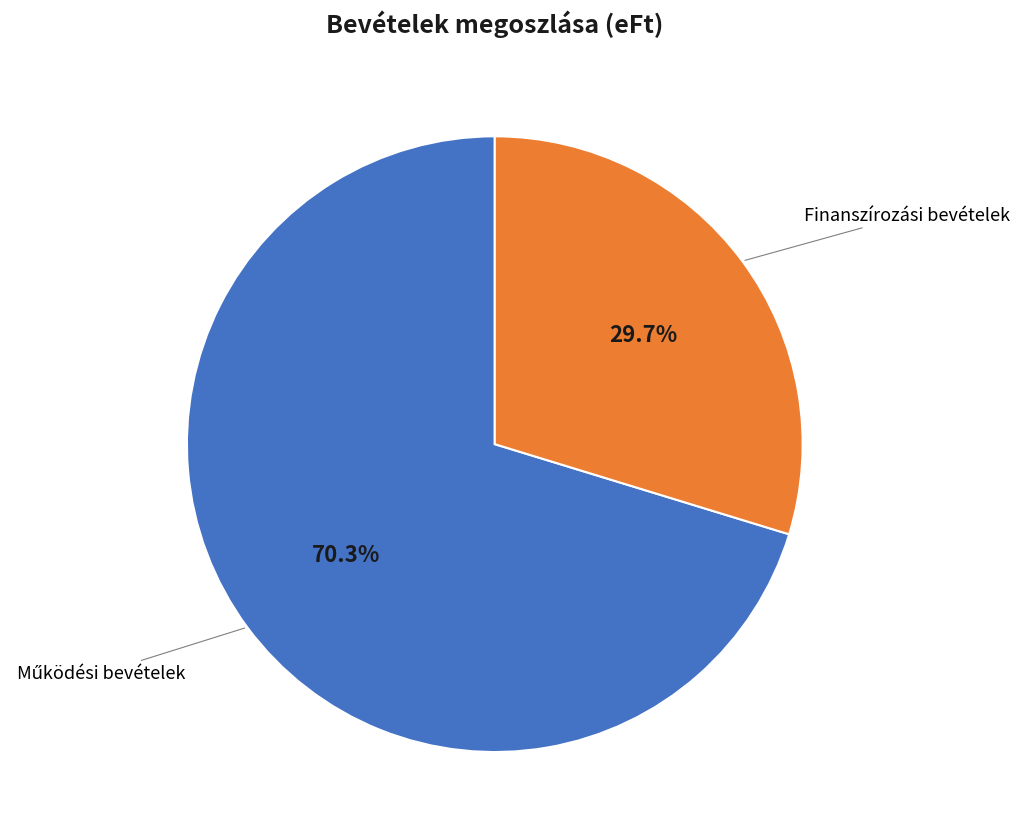

Is there any slice that represents more than half of the pie?

Yes